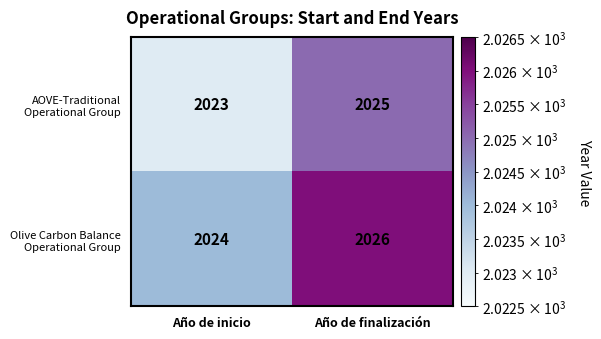

At which category is the sum across all series the highest?

Año de finalización